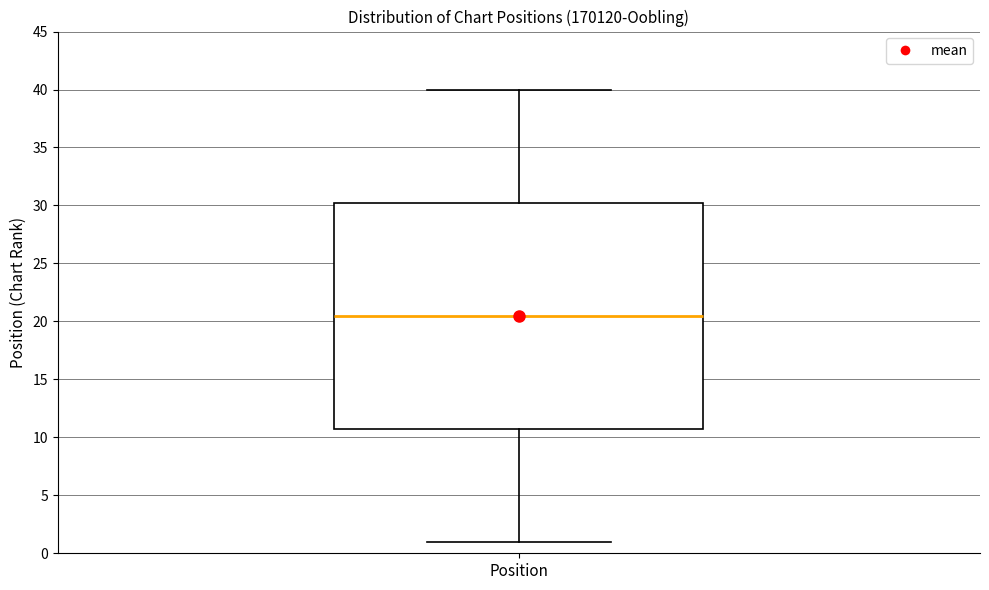

Where is the upper edge of the box for Position on the y-axis? The values are not printed on the chart, so give them approximately, as read against the axis.

30.5